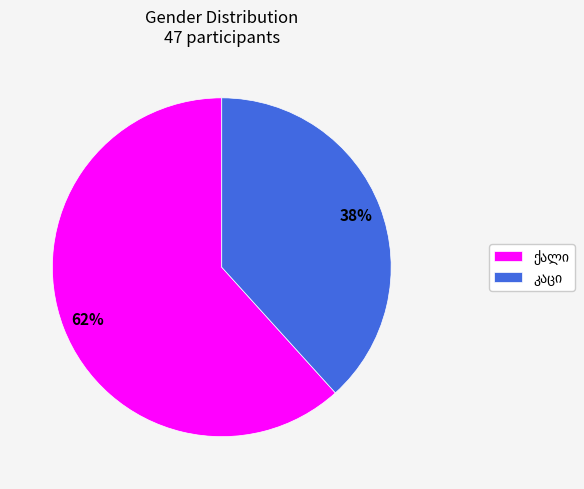

To the nearest percent, what is the average slice percentage?

50%